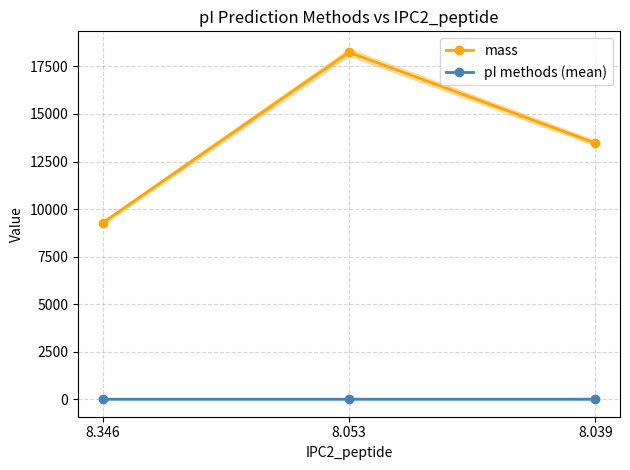

List the series in order of their peak value, highest first.

mass, pI methods (mean)